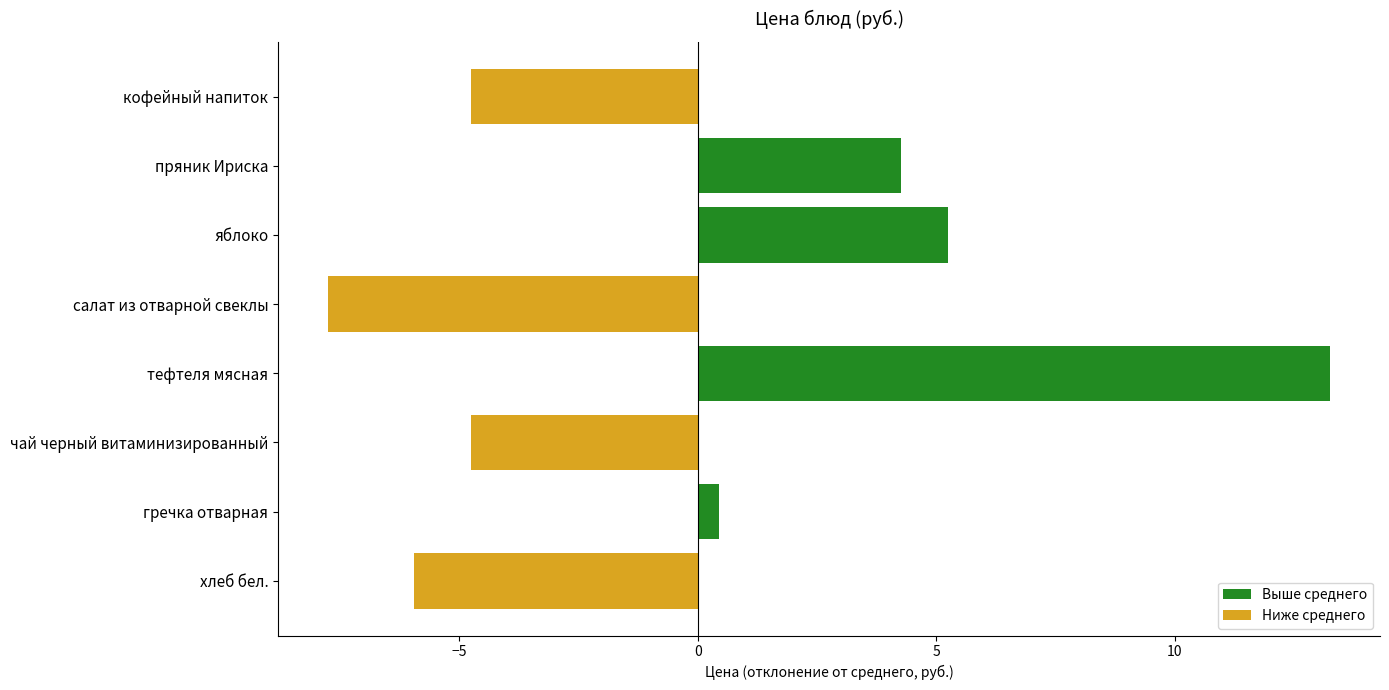

The chart shows a value of -10.0 at хлеб бел.. True or false?

False